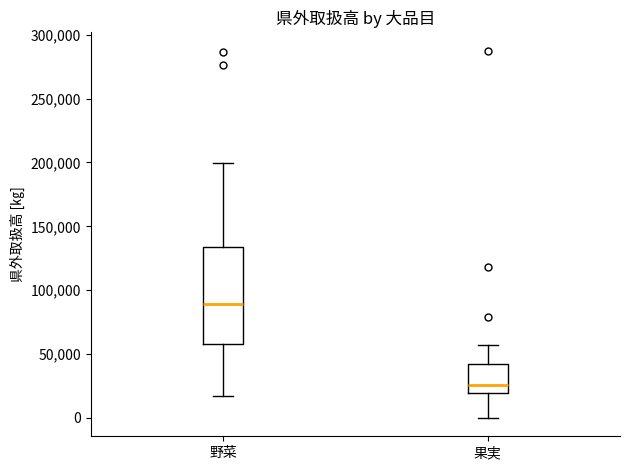

Which box is the tallest, from its lower edge to its upper edge?

野菜